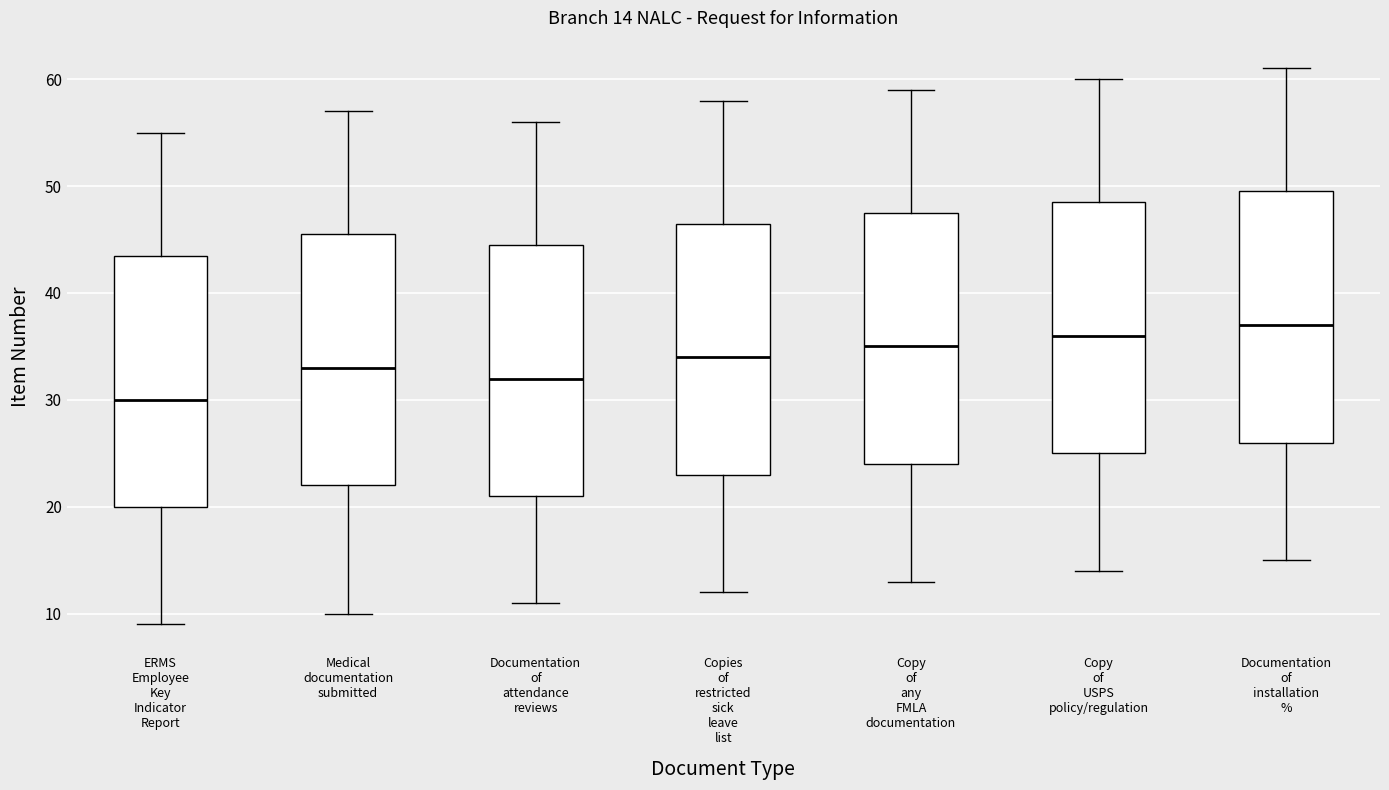

Which box has the highest median line?

Documentation of installation %